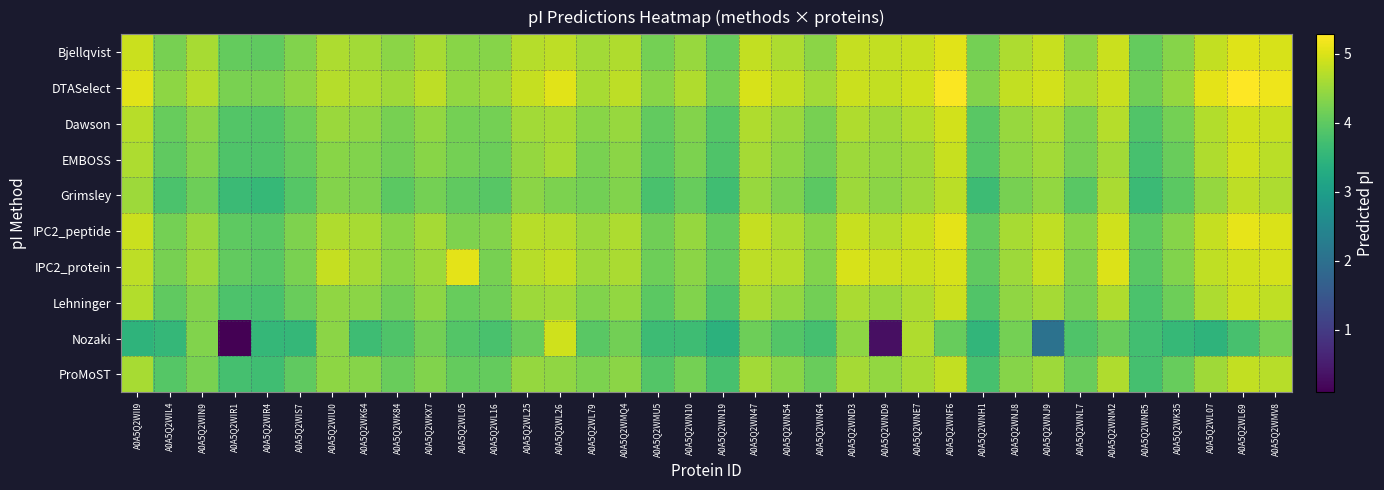

Between A0A5Q2WNH1 and A0A5Q2WNJ9, which series saw the biggest shift?

Nozaki